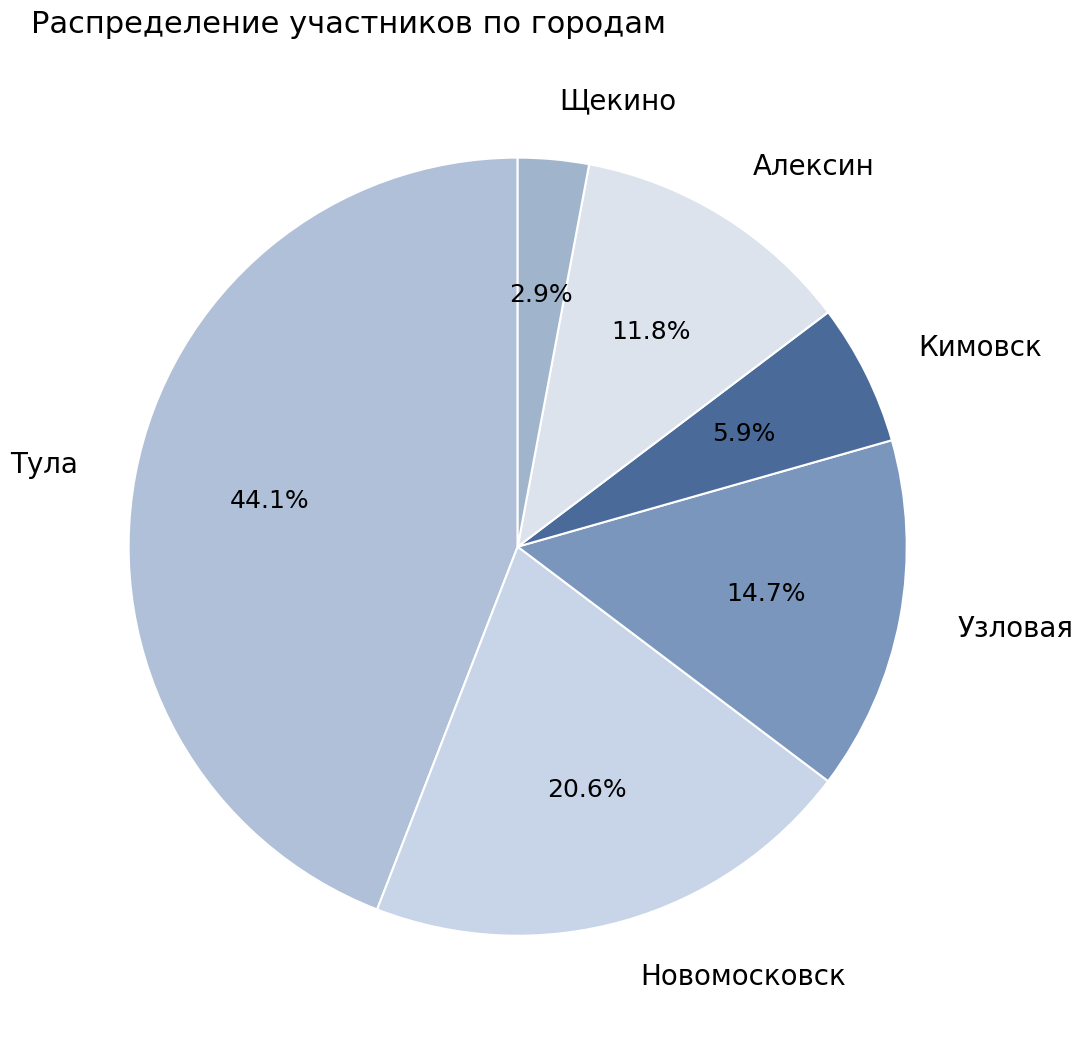

To the nearest percent, what percentage of the pie is Алексин?

12%